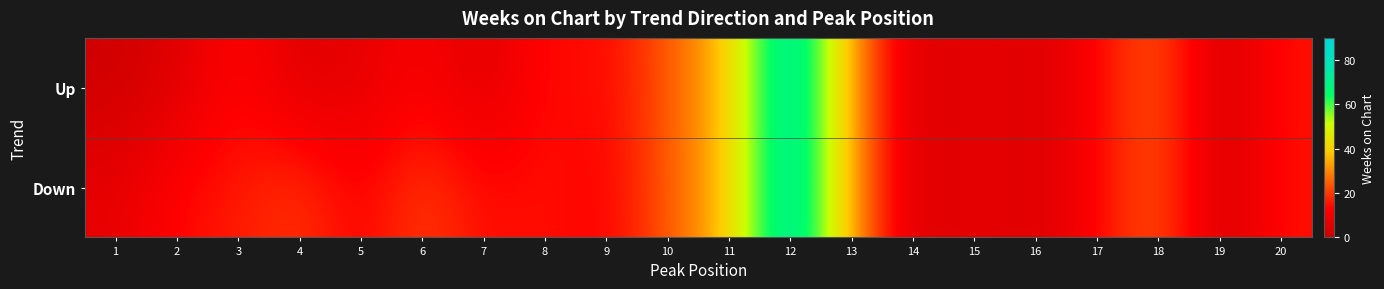

At 18, list the series in order from largest to smallest.

Up, Down